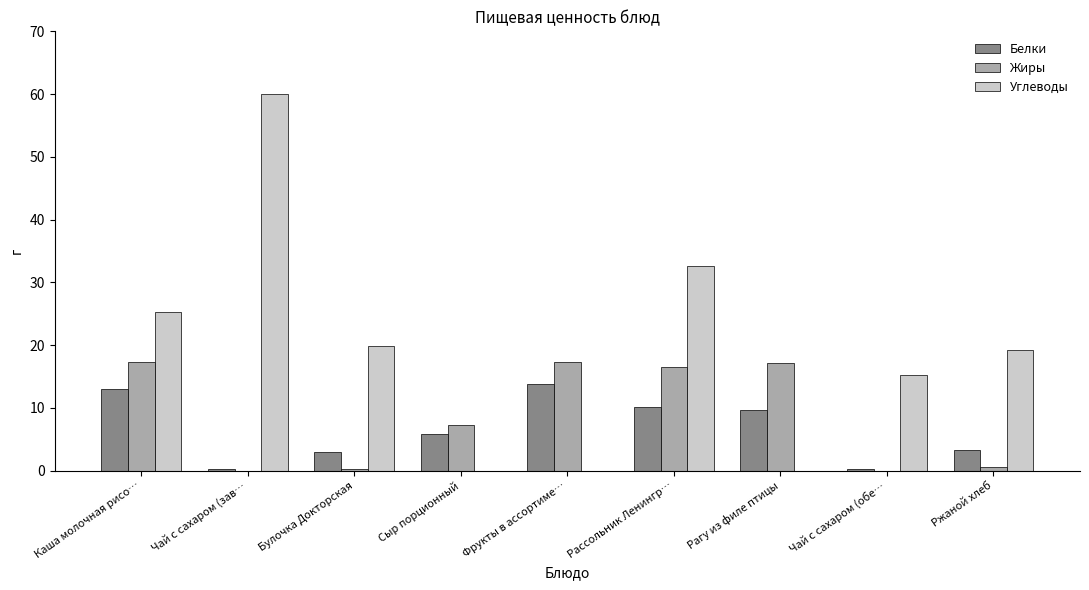

At which label does Белки first exceed 5?

Каша молочная рисо…